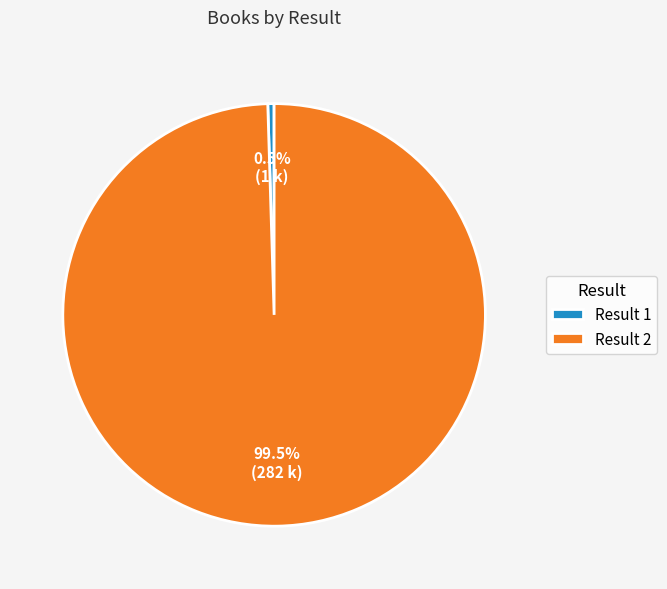

What is the largest slice in the pie chart?

Result 2